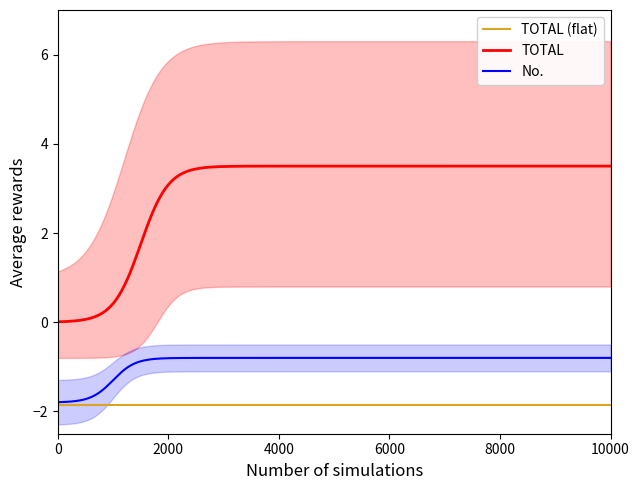

True or false: TOTAL and No. intersect in this chart.

False